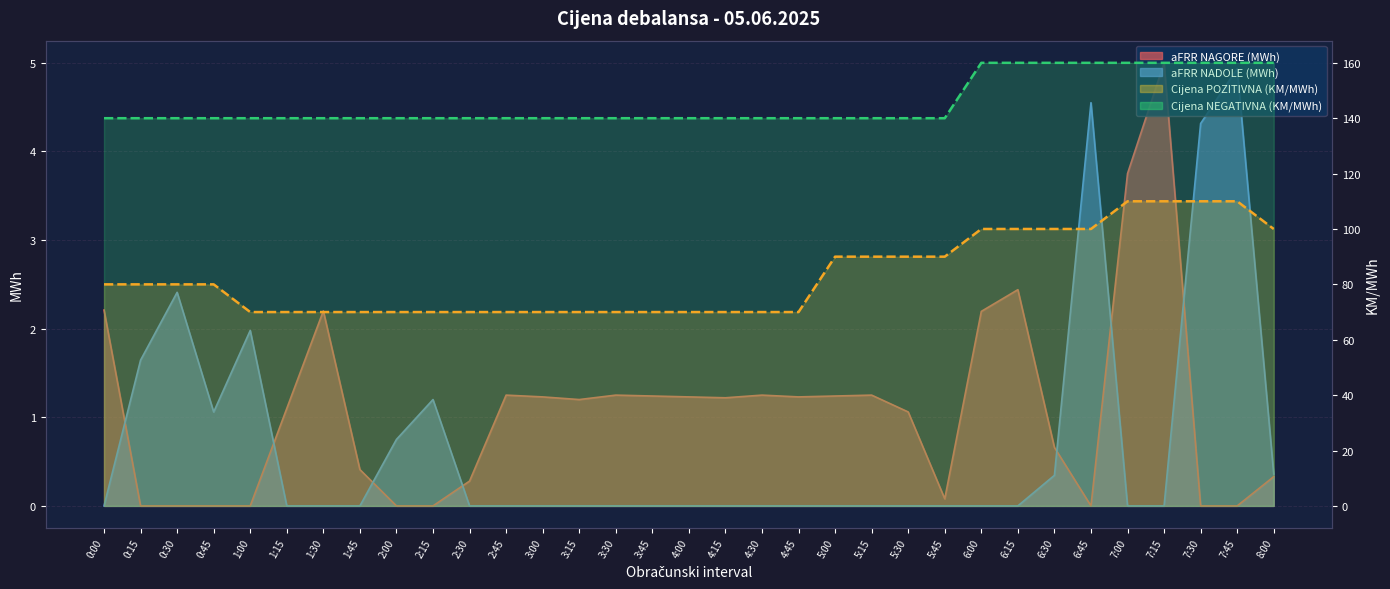

True or false: aFRR NADOLE (MWh) has a value of 0.0 at 3:45.

True